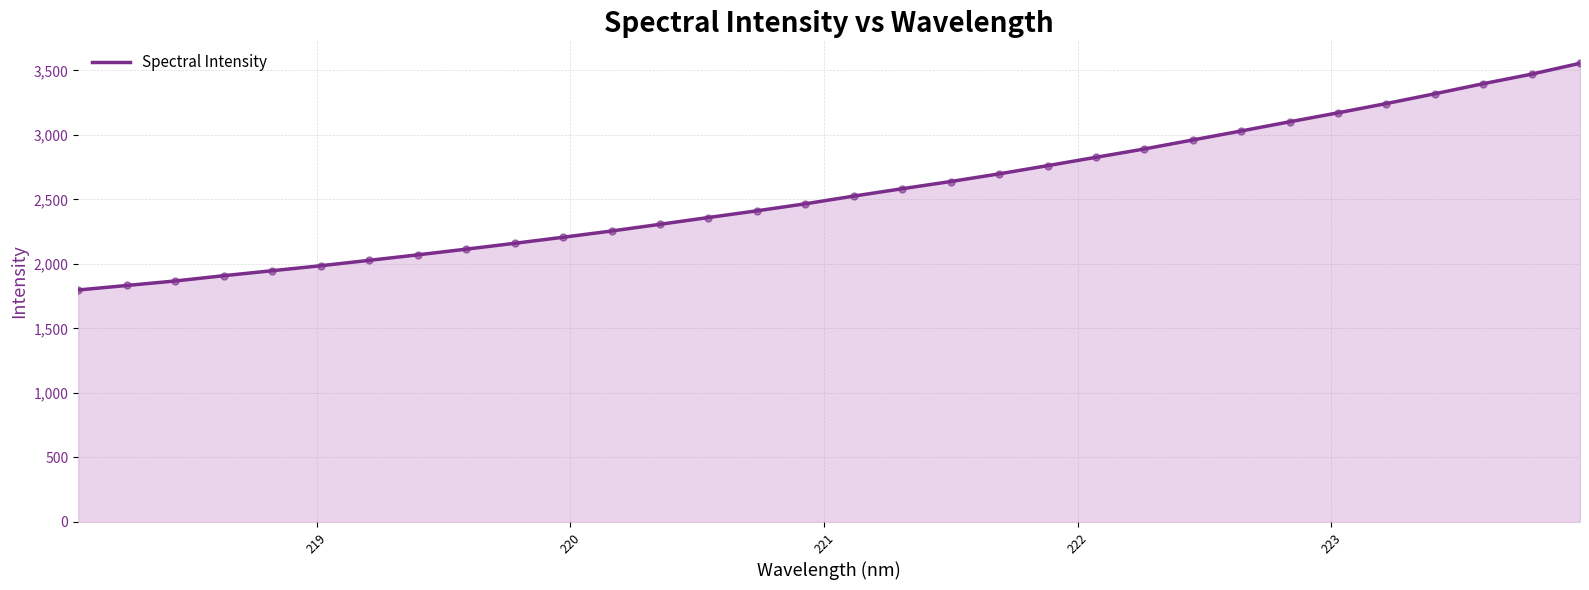

What is the maximum value shown in the chart?

3554.9